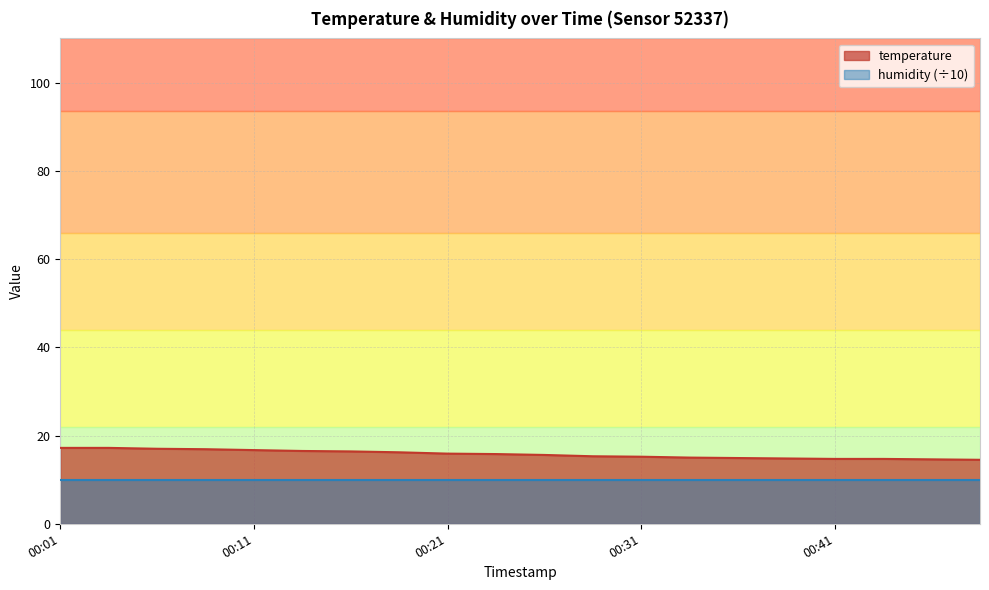

True or false: the data shows 3.5 at 2023-10-08T00:36:10.

False